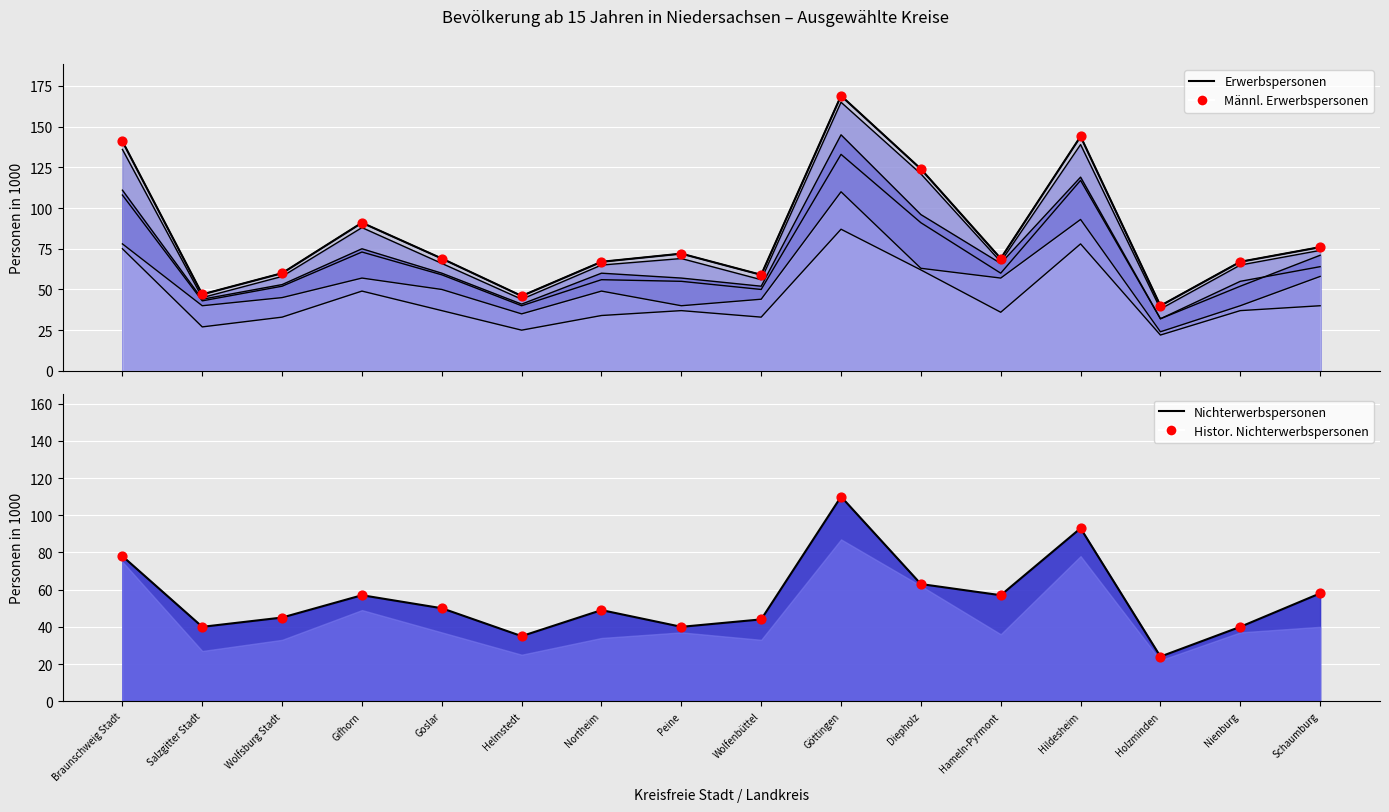

Is the value of Nichterwerbspersonen (Linie) at Wolfsburg Stadt greater than the value of Nichterwerbsp. Punkte at Holzminden?

Yes